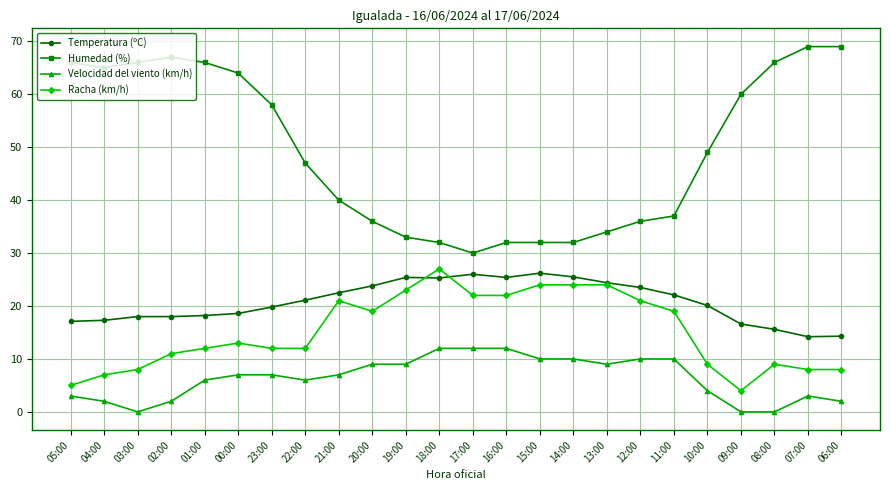

What is the label of the 10th point from the left?

20:00